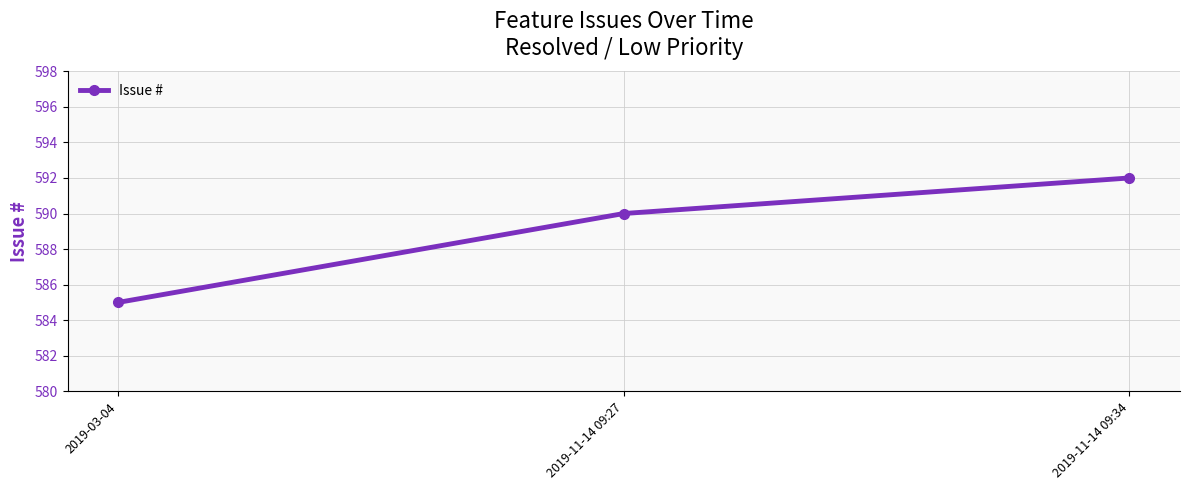

Is it true that the value at 2019-03-04 is 352?

False